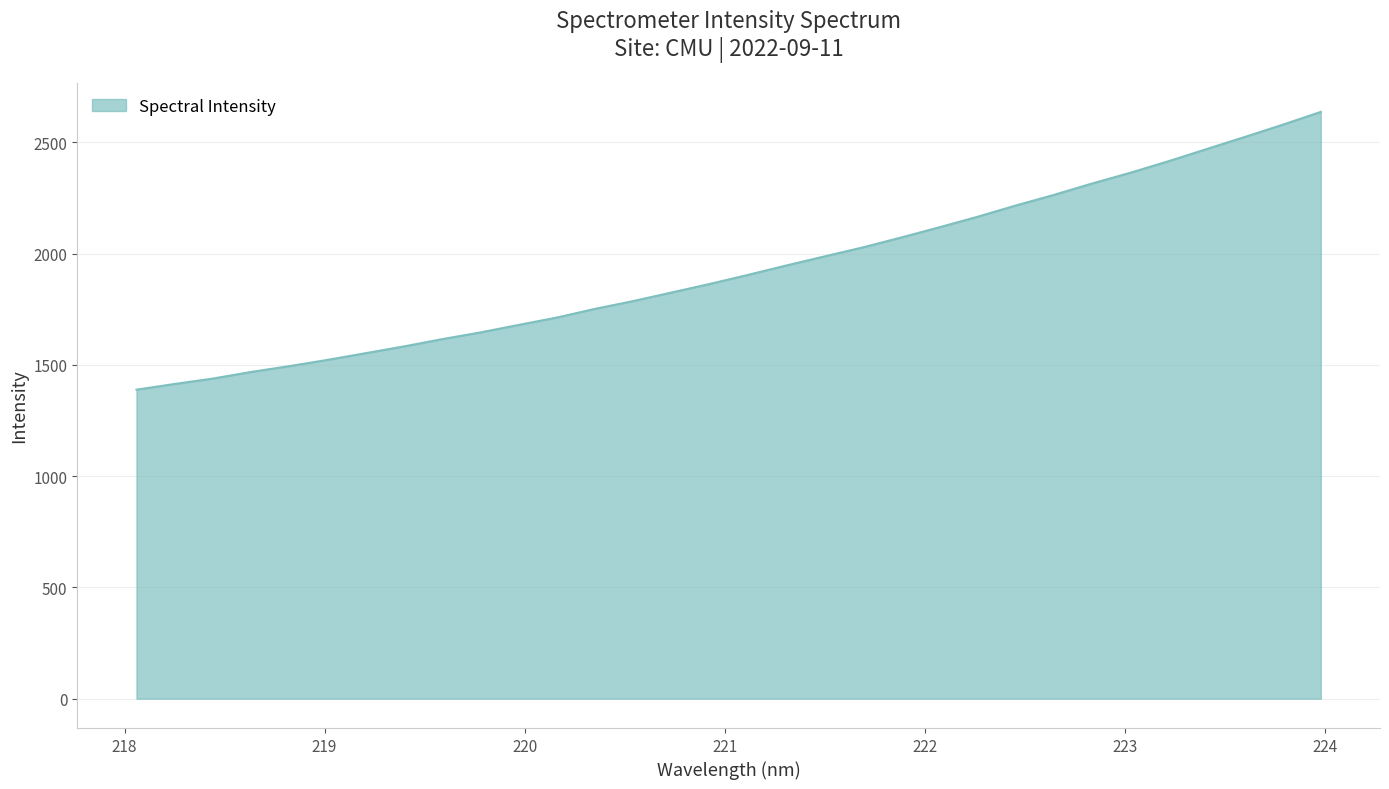

What is the difference between the maximum and minimum values?

1247.9